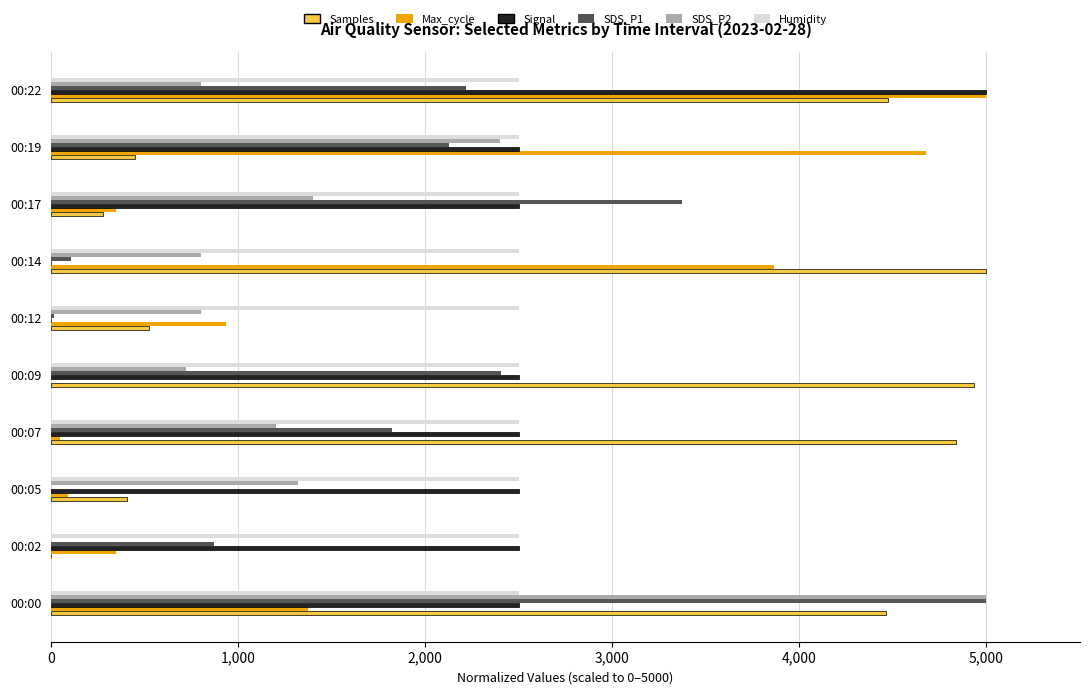

Which series changed the most between 00:05 and 00:14?

Samples